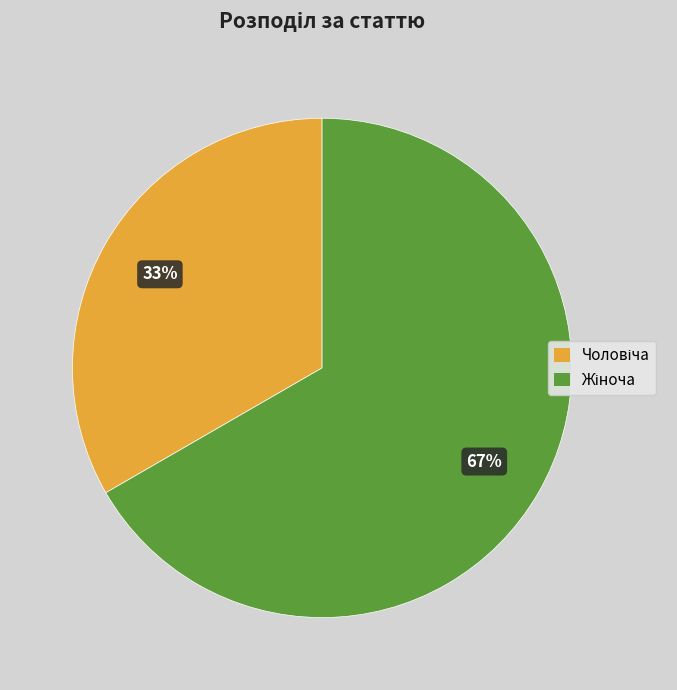

To the nearest percent, what is the average slice percentage?

50%